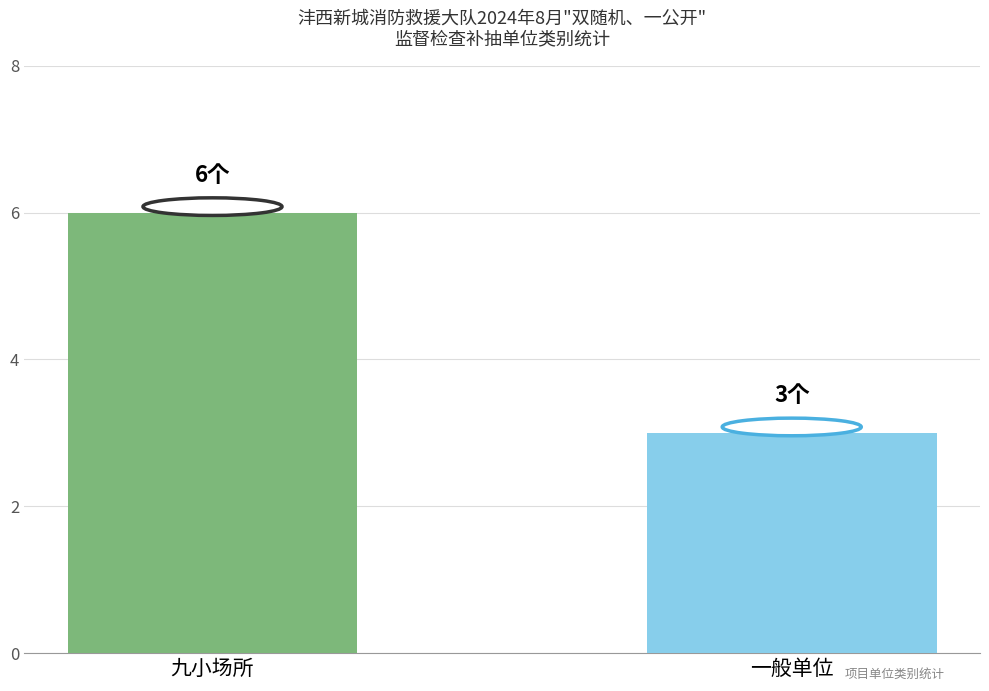

What is the difference between the maximum and minimum values?

3